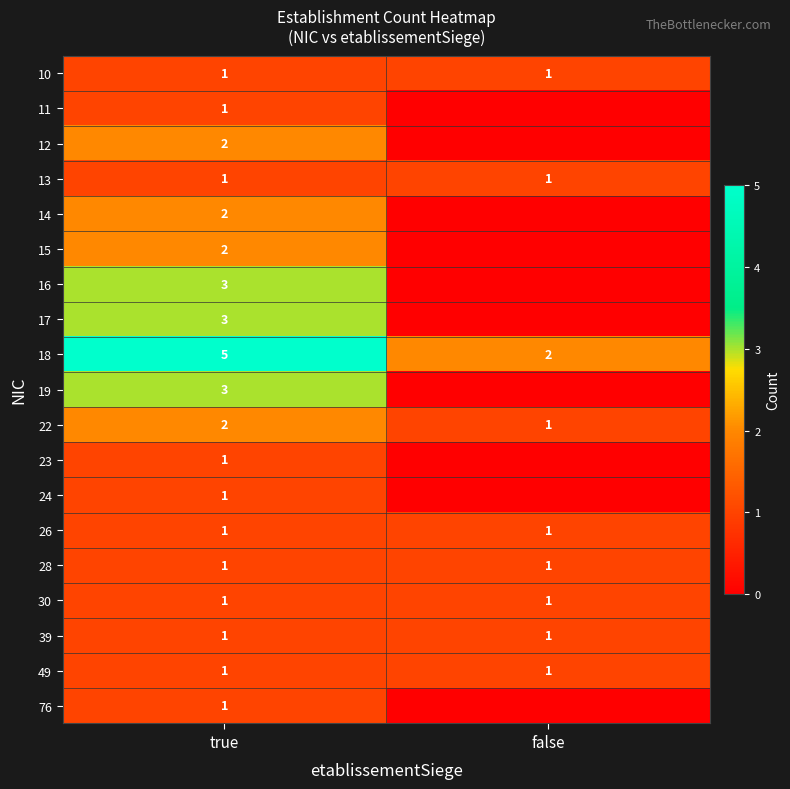

The 39 series shows 0 at true. True or false?

False